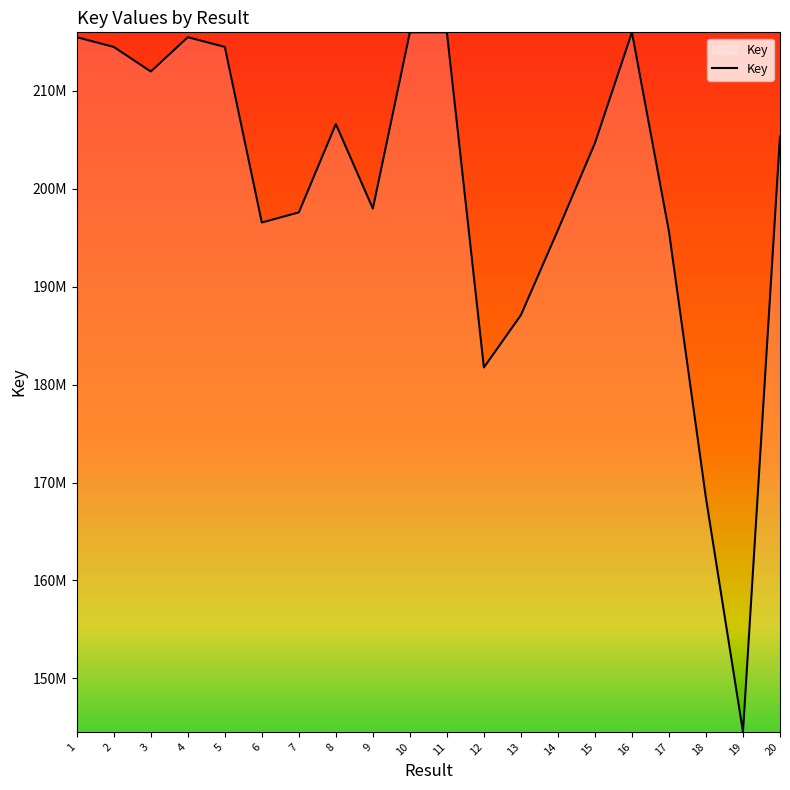

What is the value of the 17th point from the left?

195640703